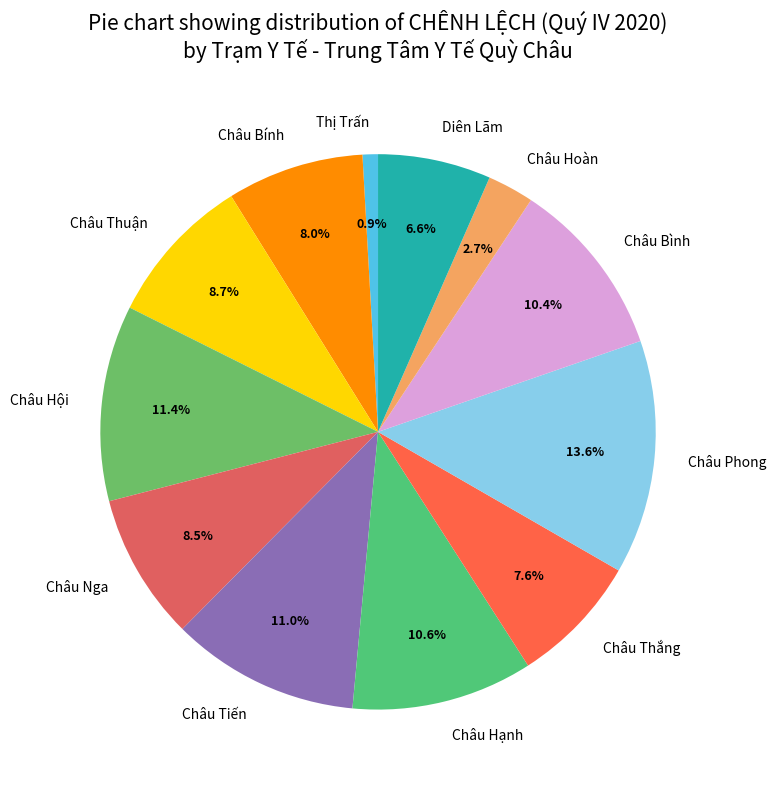

What is the smallest slice in the pie chart?

Thị Trấn